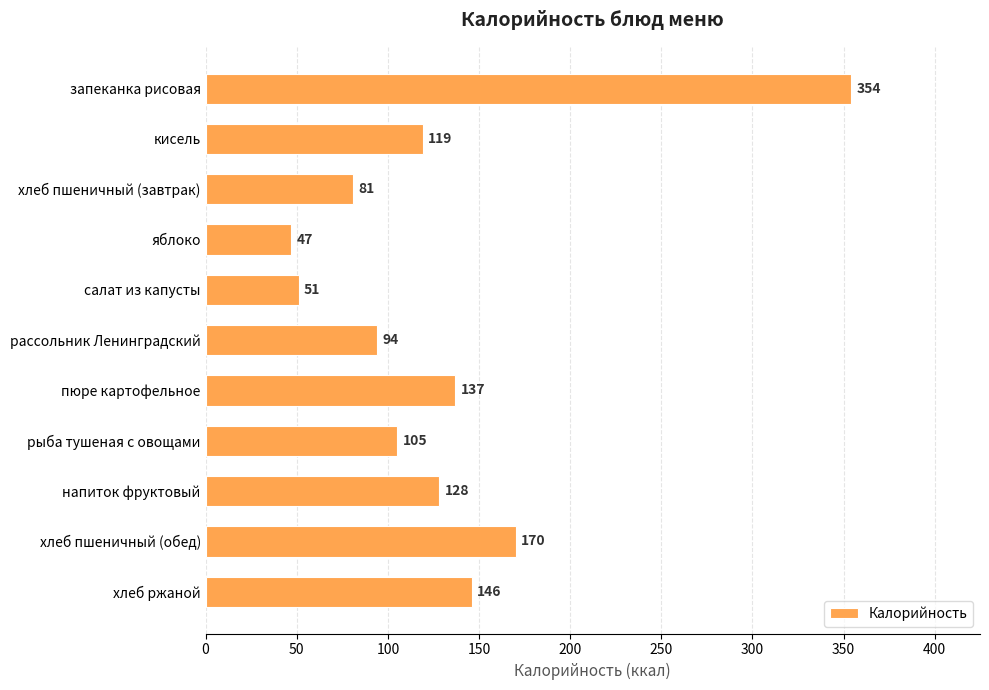

List the labels in order of value, largest first.

запеканка рисовая, хлеб пшеничный (обед), хлеб ржаной, пюре картофельное, напиток фруктовый, кисель, рыба тушеная с овощами, рассольник Ленинградский, хлеб пшеничный (завтрак), салат из капусты, яблоко